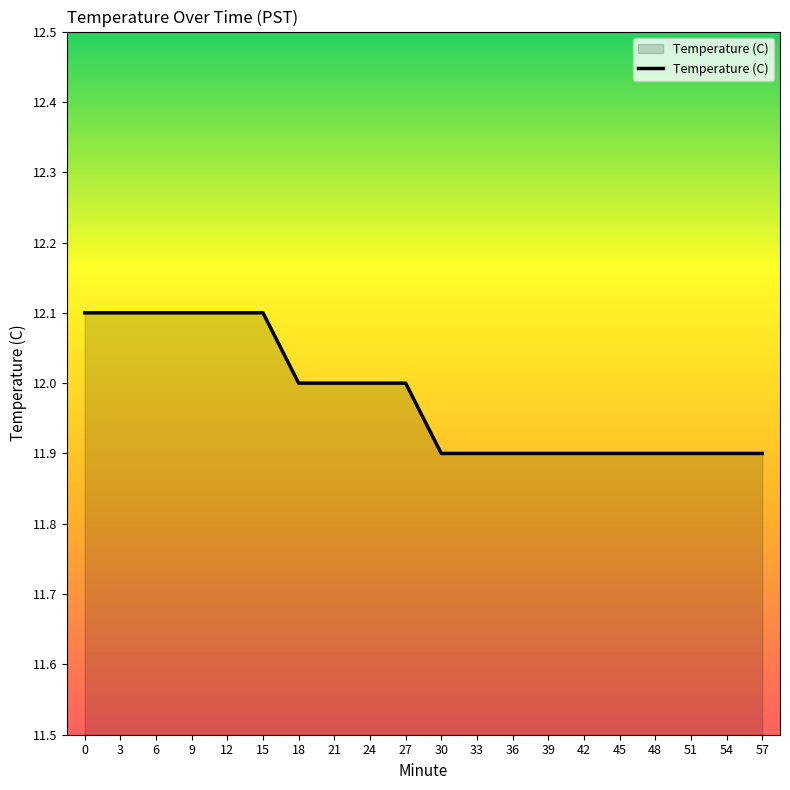

The chart shows a value of 12.0 at 18. True or false?

True